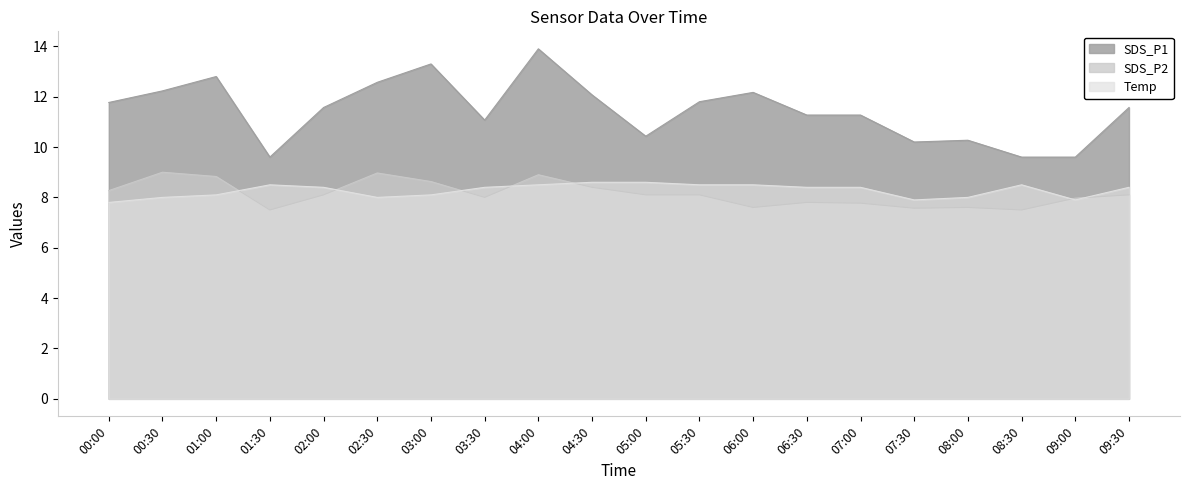

True or false: Temp and SDS_P1 cross at least once.

False